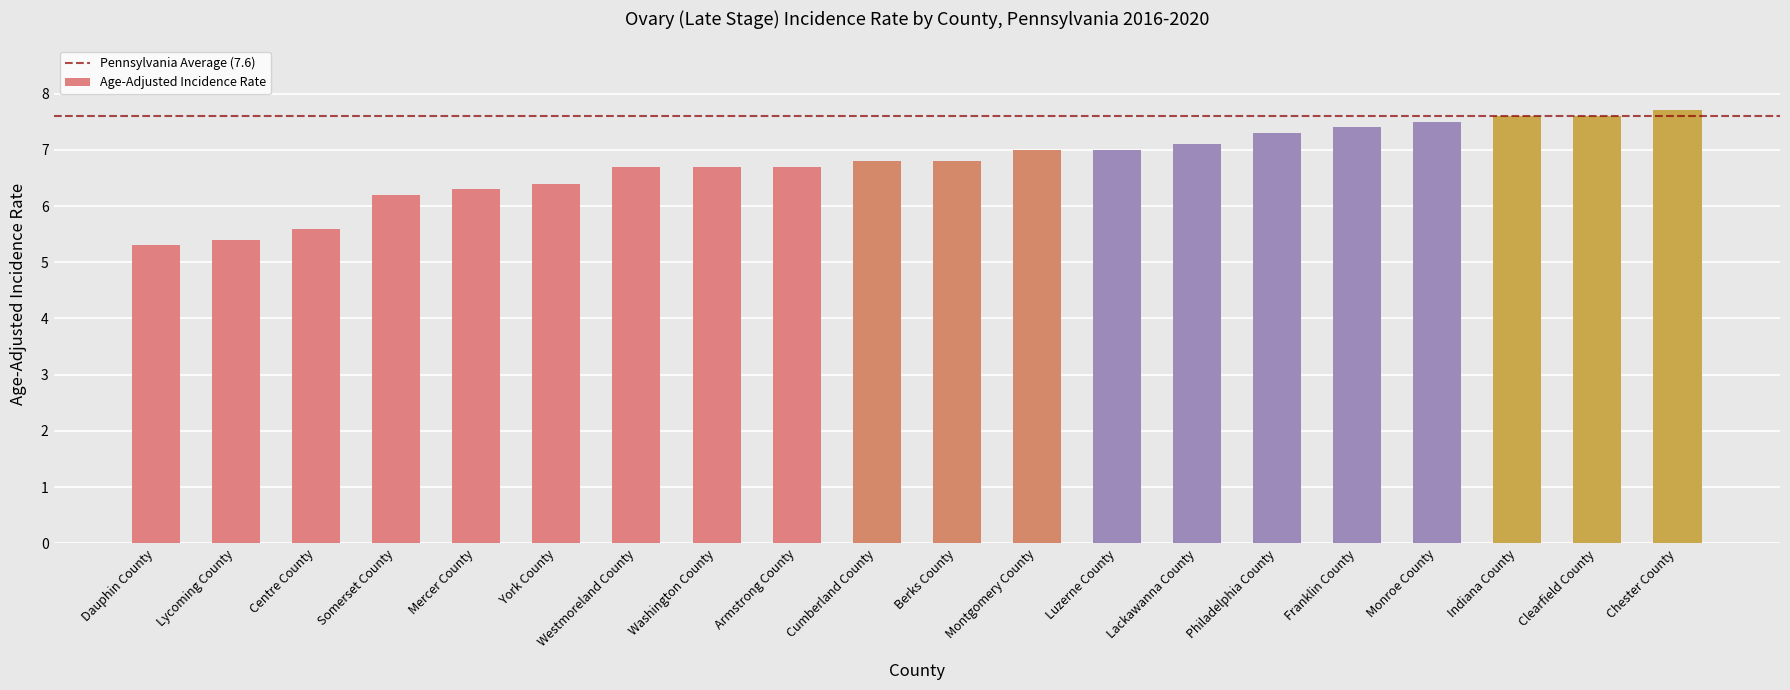

The chart shows a value of 3.8 at Franklin County. True or false?

False